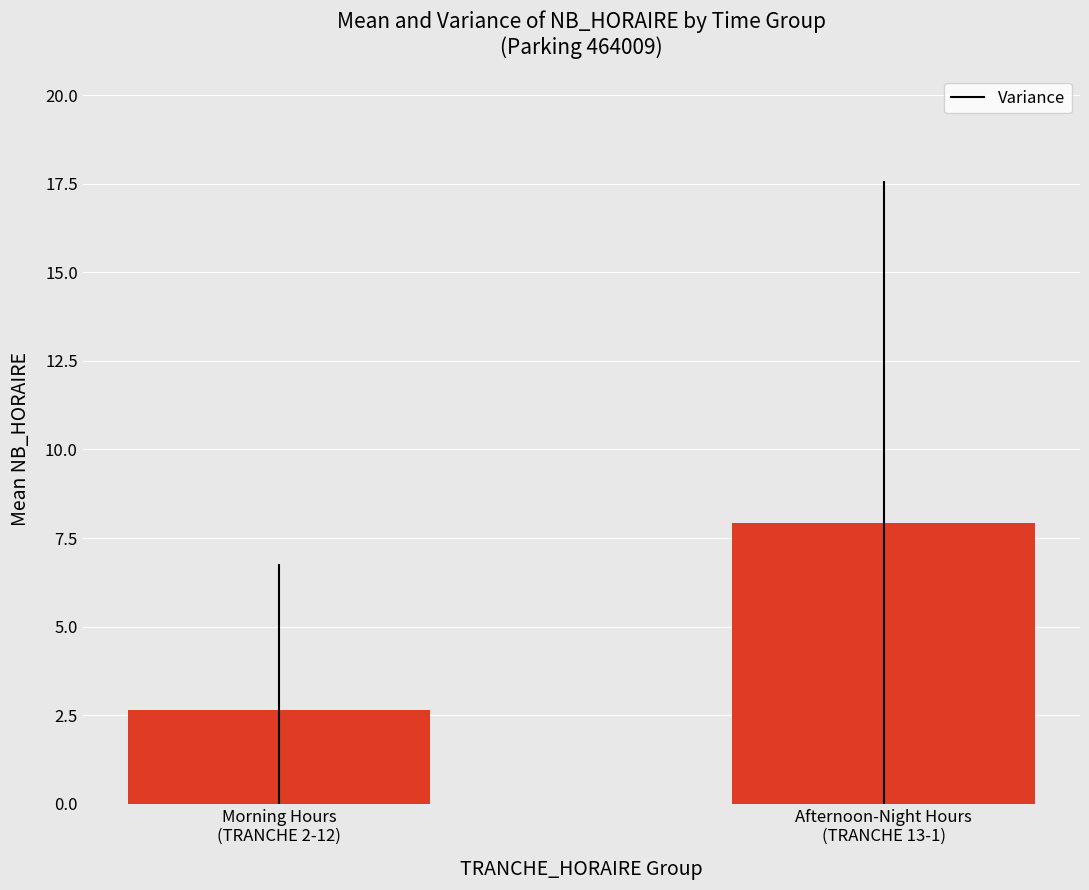

Rank the categories by value from highest to lowest.

Afternoon-Night Hours
(TRANCHE 13-1), Morning Hours
(TRANCHE 2-12)